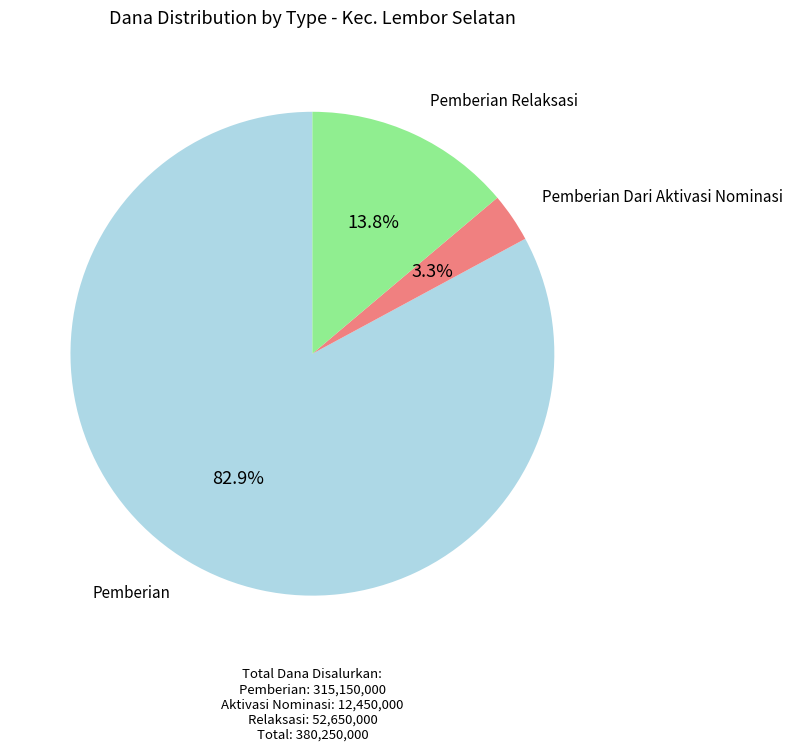

Is there any slice that represents more than half of the pie?

Yes